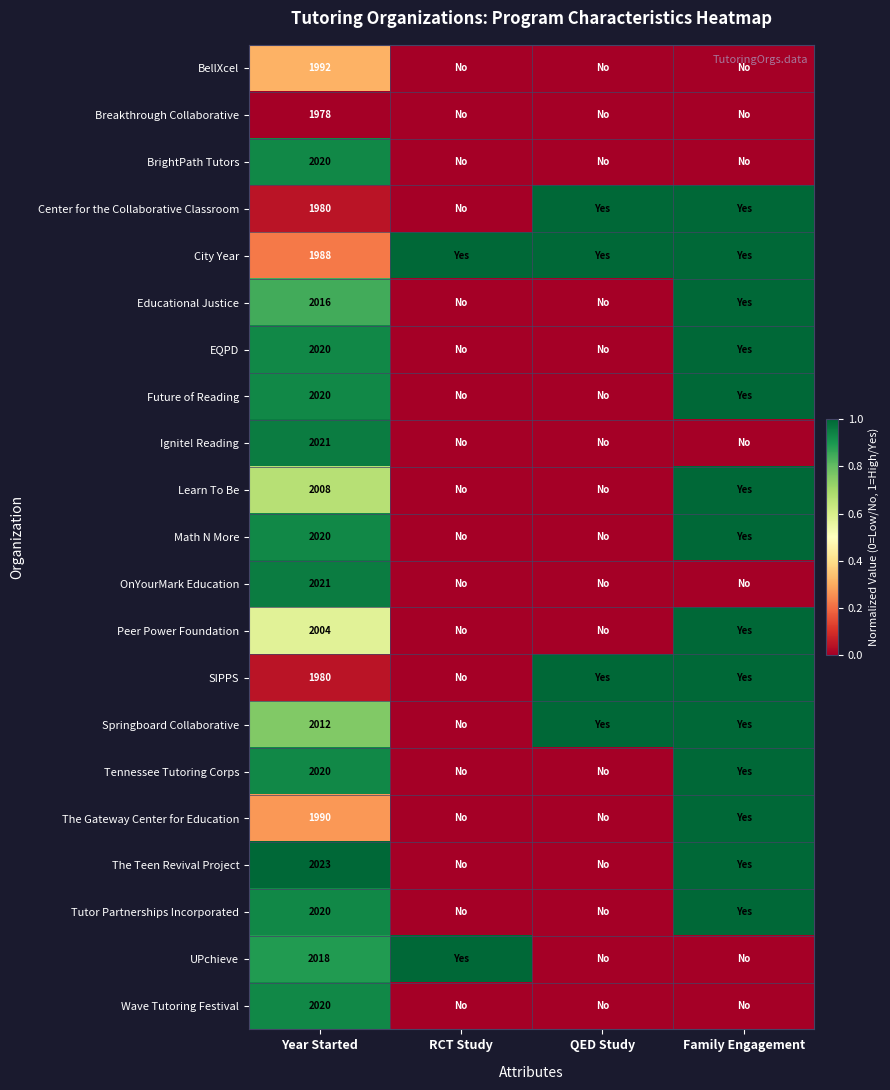

At which category does the chart reach its peak across all series?

QED Study